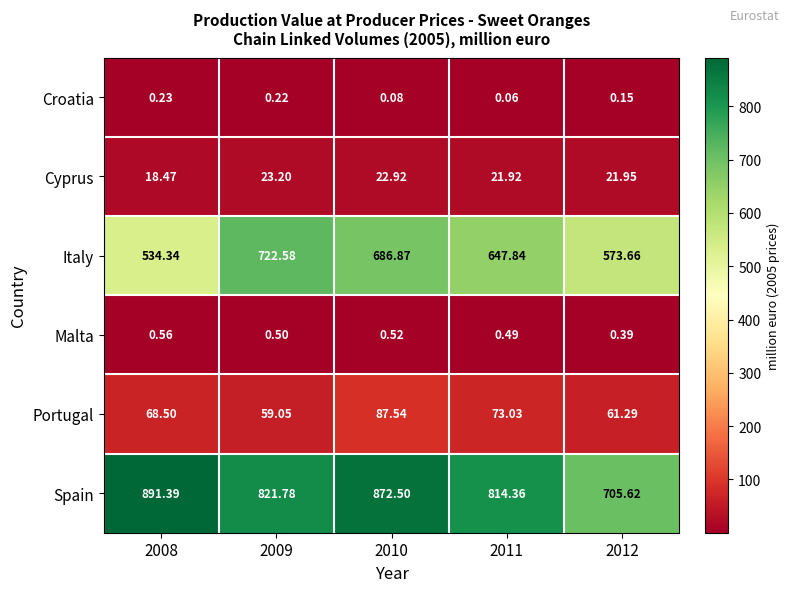

Which series has the largest total across all categories?

Spain